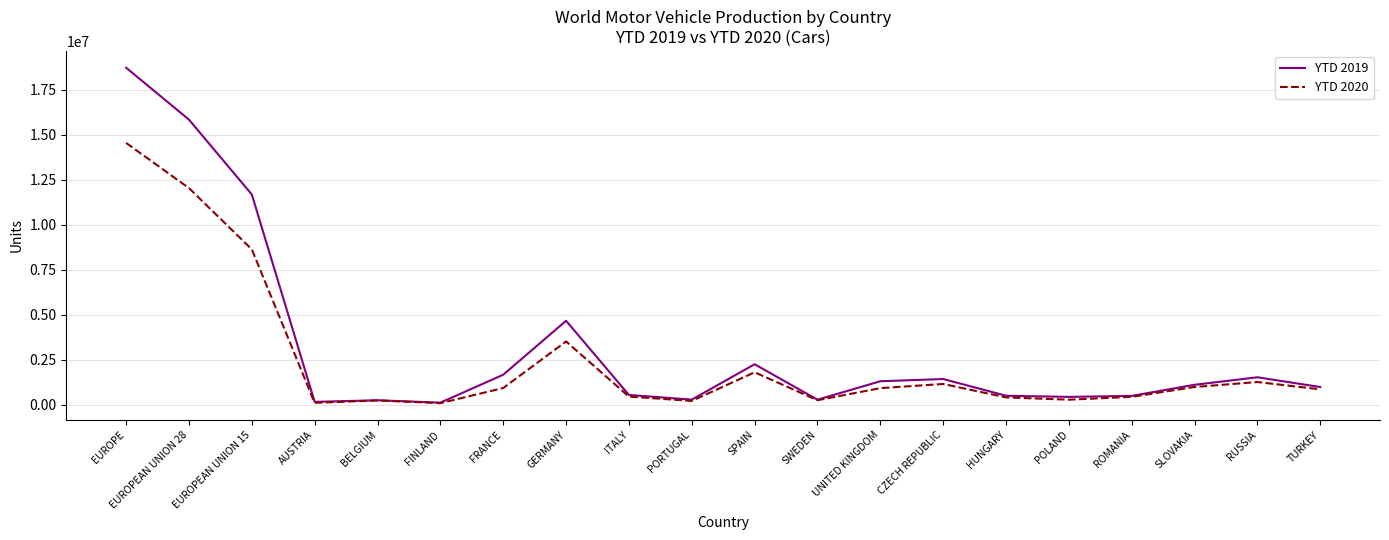

Read the YTD 2020 value at AUSTRIA.

104544